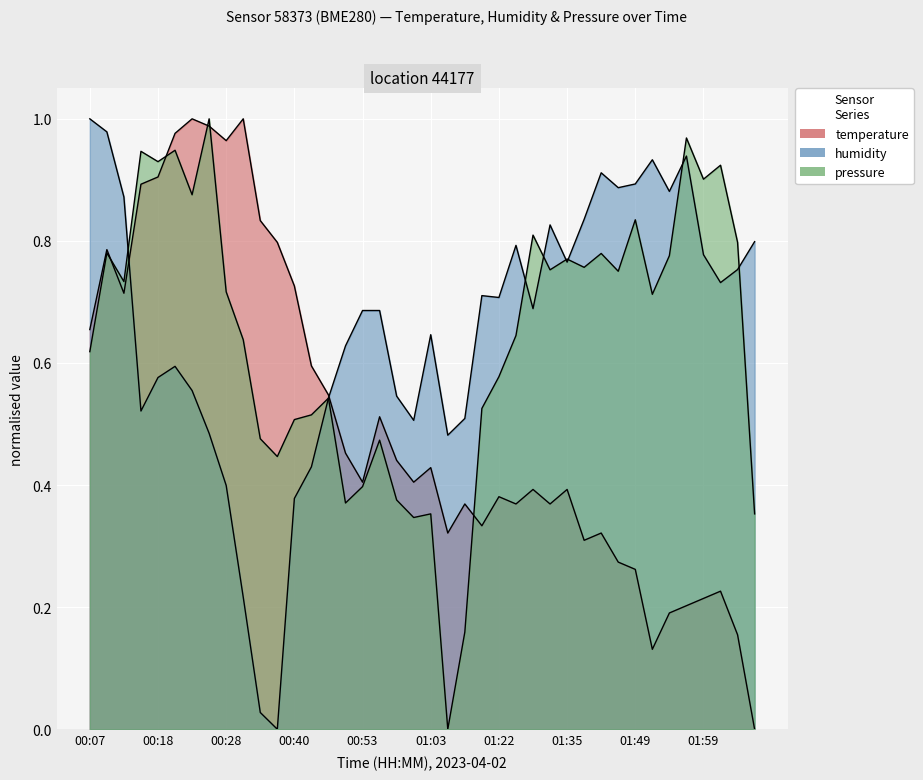

What is the total value across all series at 01:00?

1.3